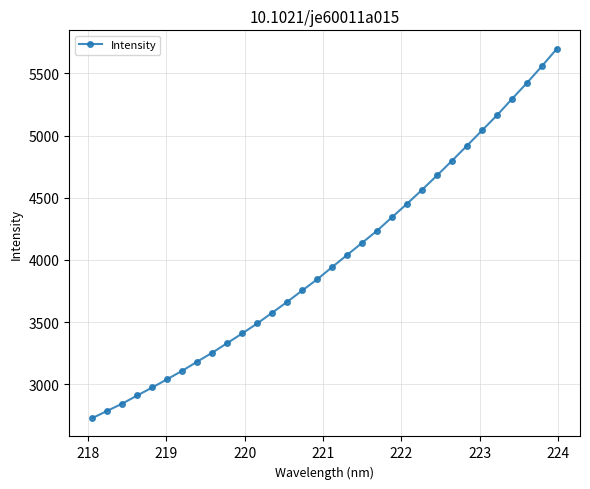

True or false: there are more than 2 points higher than both neighbors.

False